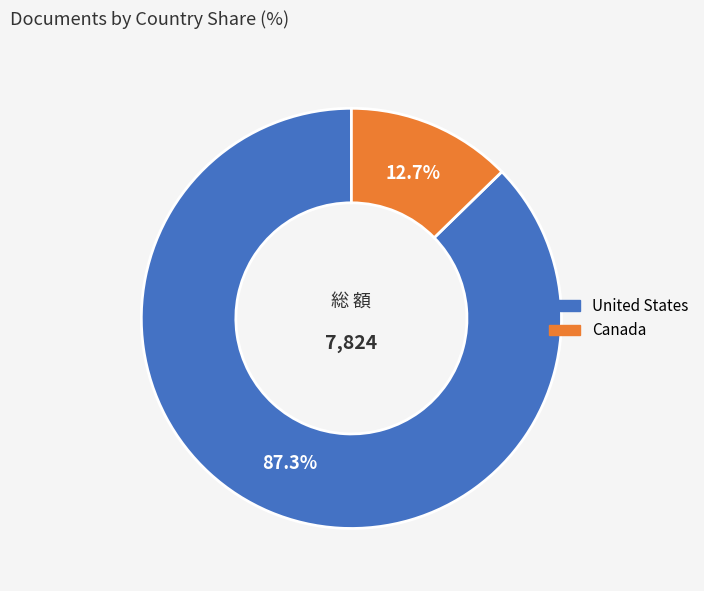

What is the ratio of the value at United States to the value at Canada?

6.9